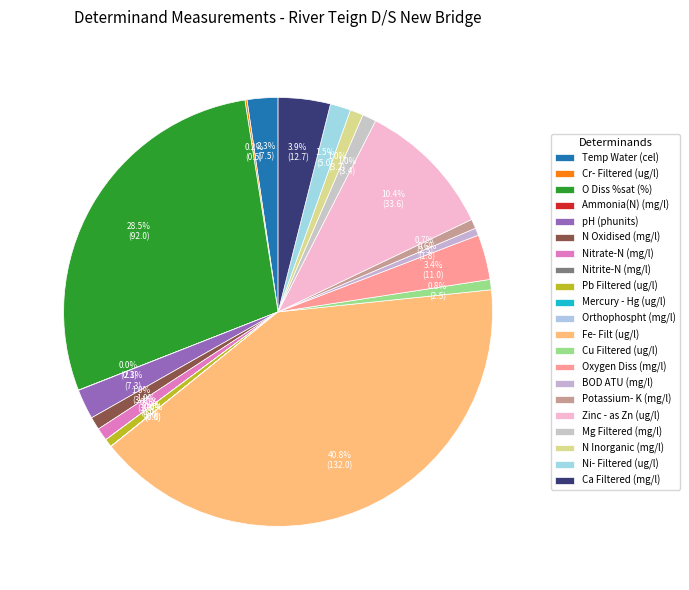

How many slices are in this pie chart?

21